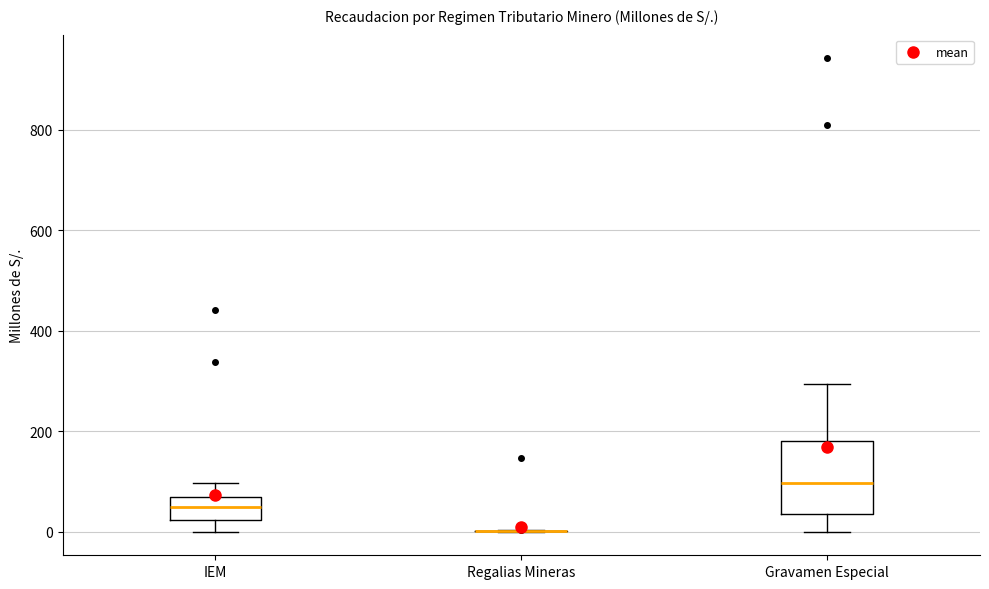

Where does the lower whisker of the box for Gravamen Especial end on the y-axis? The values are not printed on the chart, so give them approximately, as read against the axis.

0